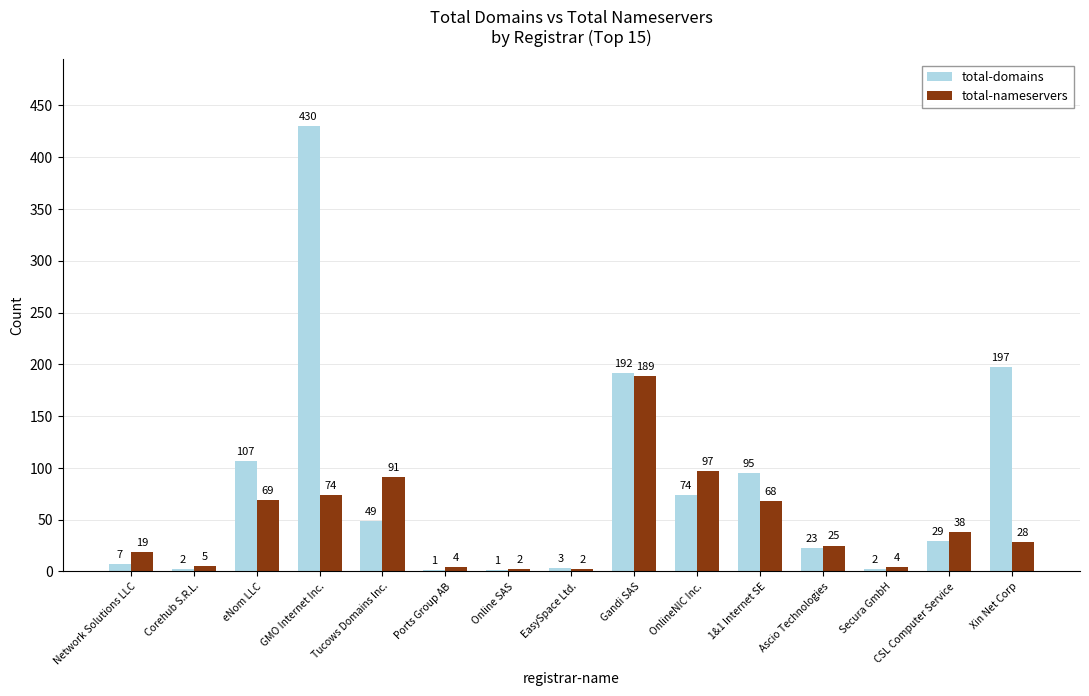

How many categories are shown in the chart?

15